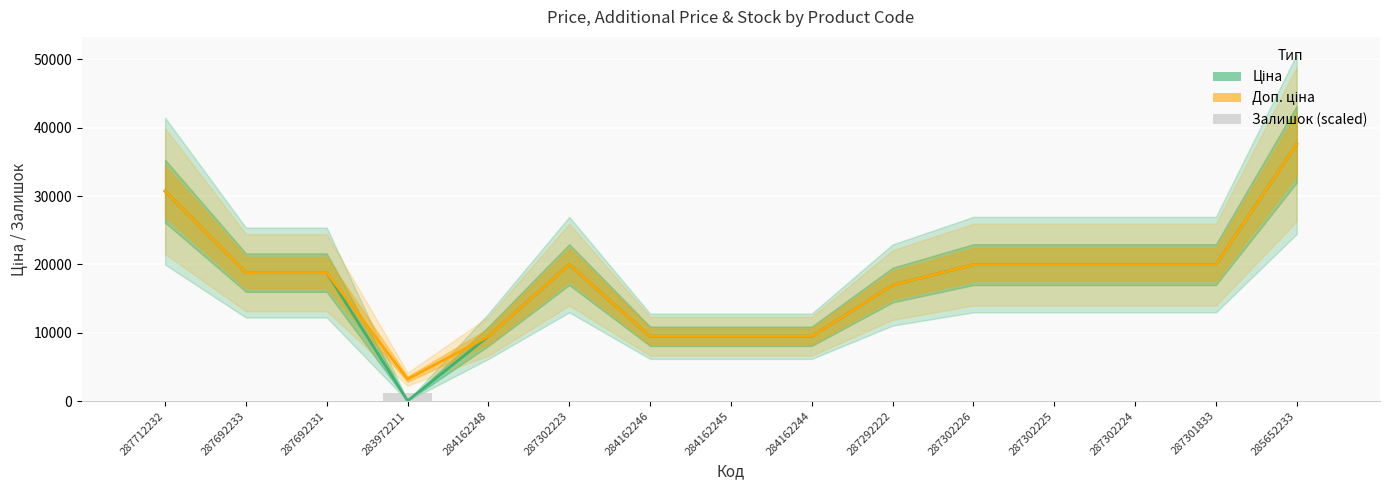

How many bars are there in total?

45